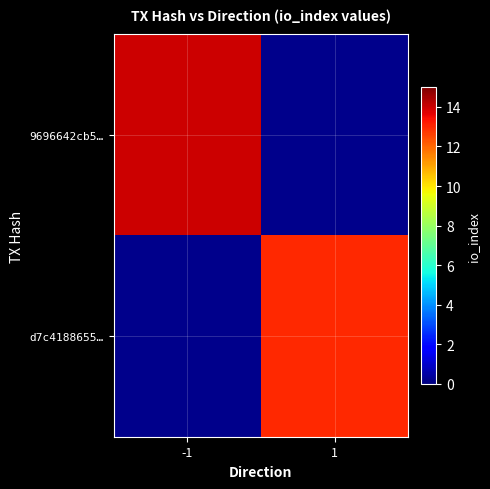

Which series has the widest spread of values?

9696642cb5…